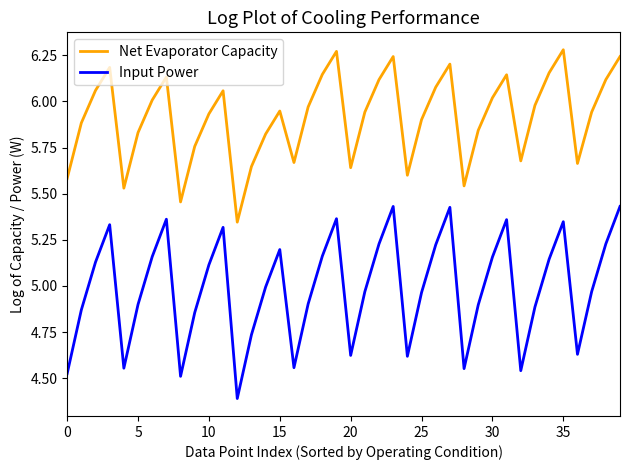

What is the difference between the maximum and minimum values in the Net Evaporator Capacity series?

0.9